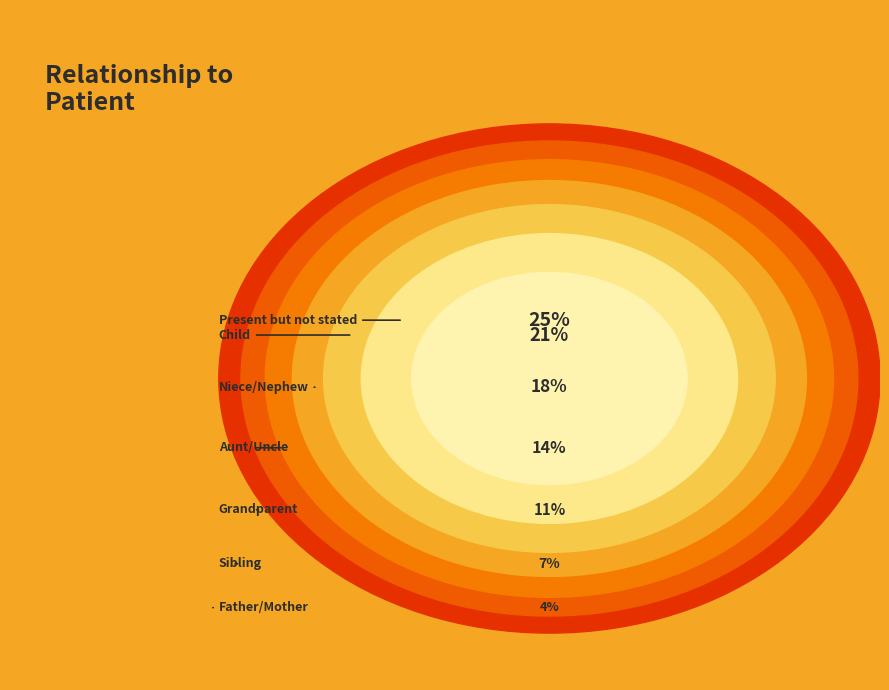

To the nearest percent, what is the difference between the largest and smallest slice percentages?

21%